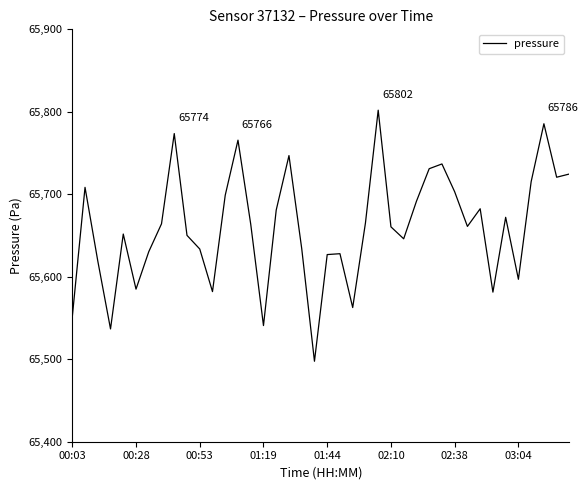

How many lines are shown in the chart?

1